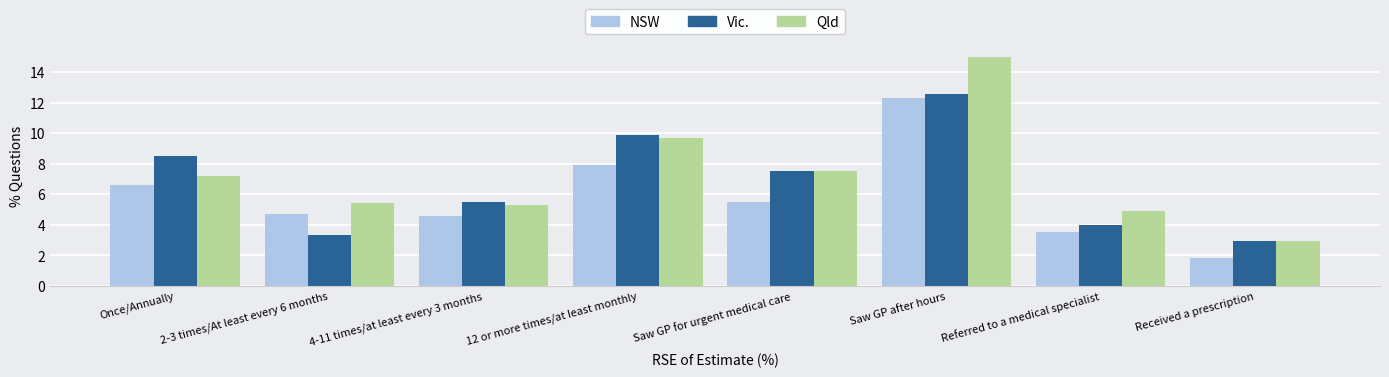

What is the difference between the maximum and minimum values in the NSW series?

10.5